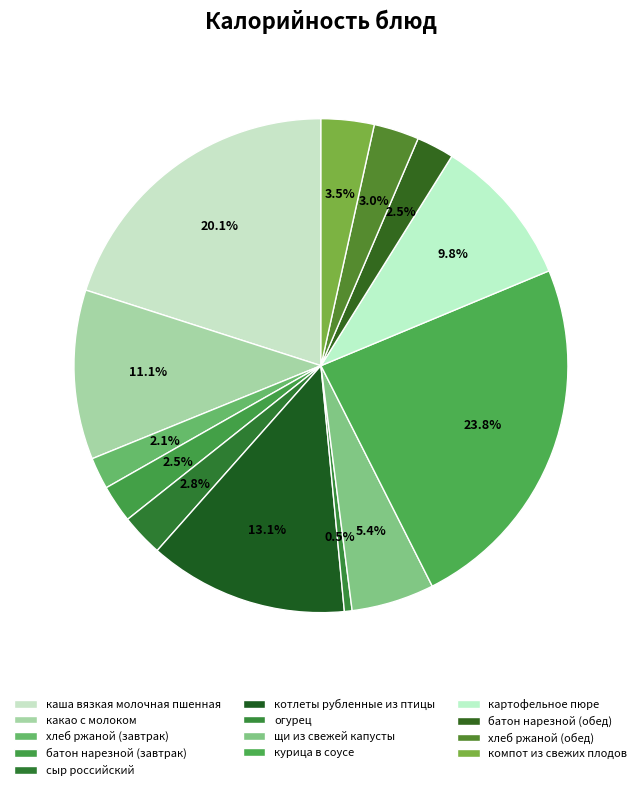

To the nearest percent, what is the difference between the largest and smallest slice percentages?

23%